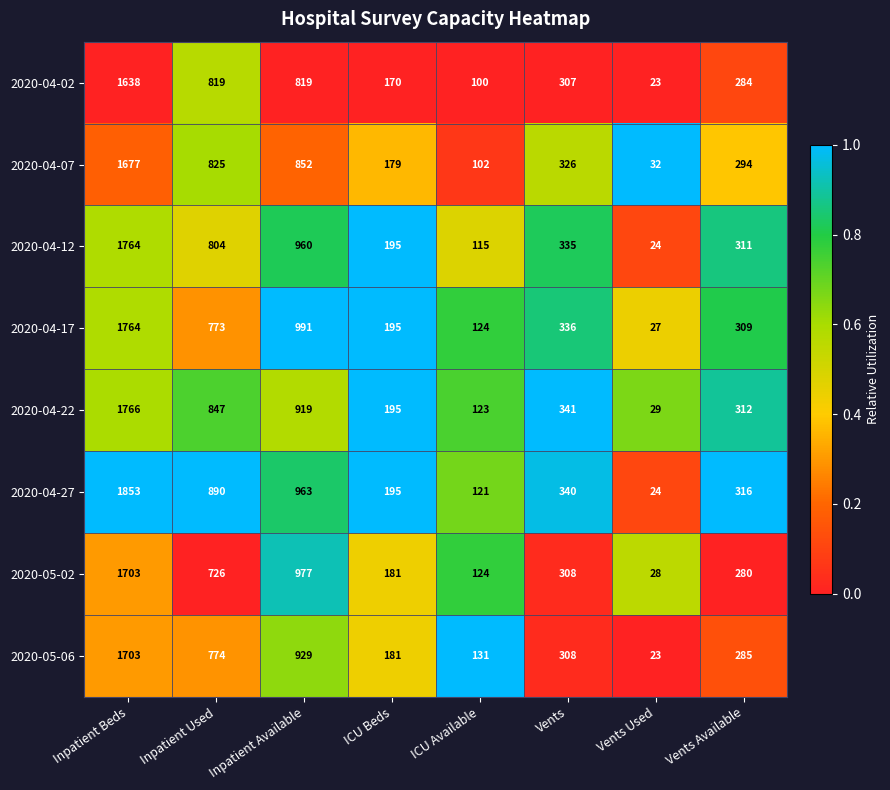

What is the difference between the maximum and minimum values in the 2020-04-22 series?

1737